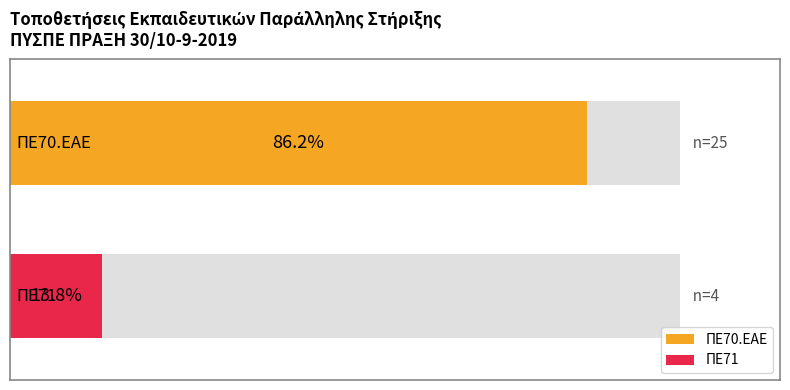

What is the label of the 2nd bar from the right?

ΠΕ70.ΕΑΕ